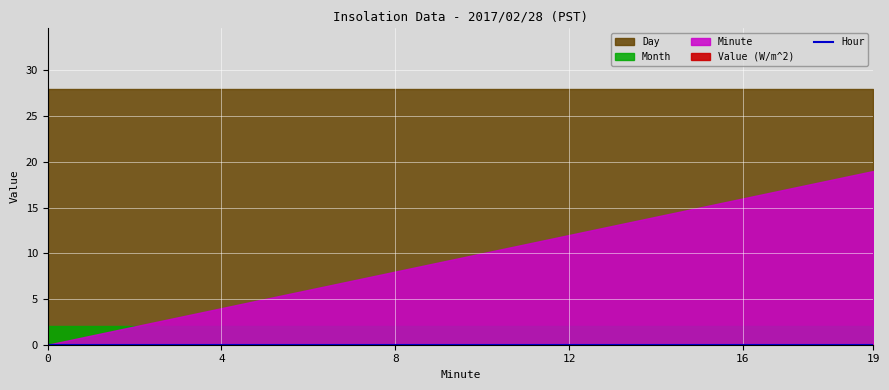

Reading left to right, list all the values displayed in this chart.

Value (W/m^2): 0	0	0	0	0	0	0	0	0	0	0	0	0	0	0	0	0	0	0	0
Hour: 0	0	0	0	0	0	0	0	0	0	0	0	0	0	0	0	0	0	0	0
Minute: 0	1	2	3	4	5	6	7	8	9	10	11	12	13	14	15	16	17	18	19
Day: 28	28	28	28	28	28	28	28	28	28	28	28	28	28	28	28	28	28	28	28
Month: 2	2	2	2	2	2	2	2	2	2	2	2	2	2	2	2	2	2	2	2